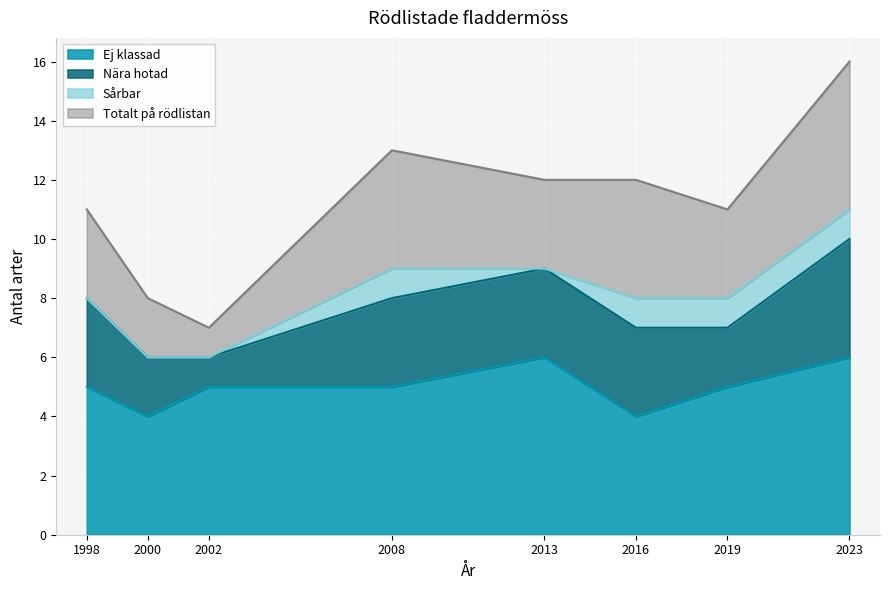

What is the difference between the highest and lowest values at 2013?

6